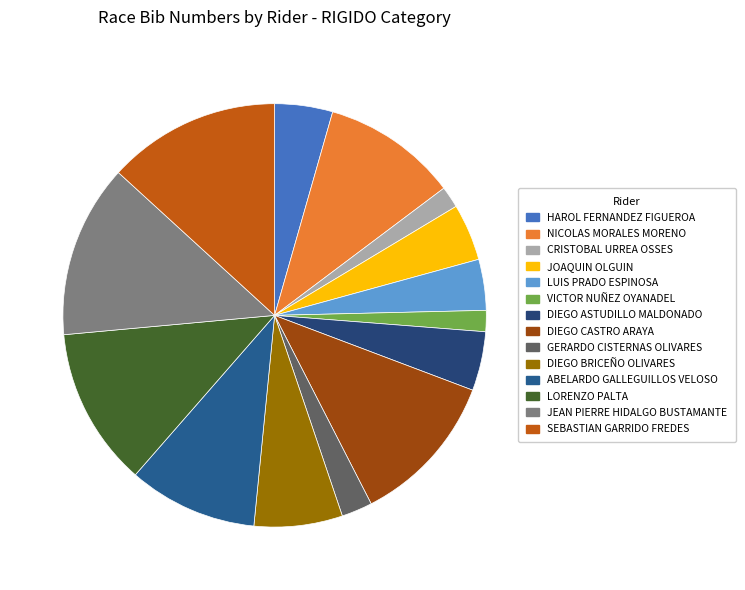

To the nearest percent, what portion does DIEGO ASTUDILLO MALDONADO represent?

5%